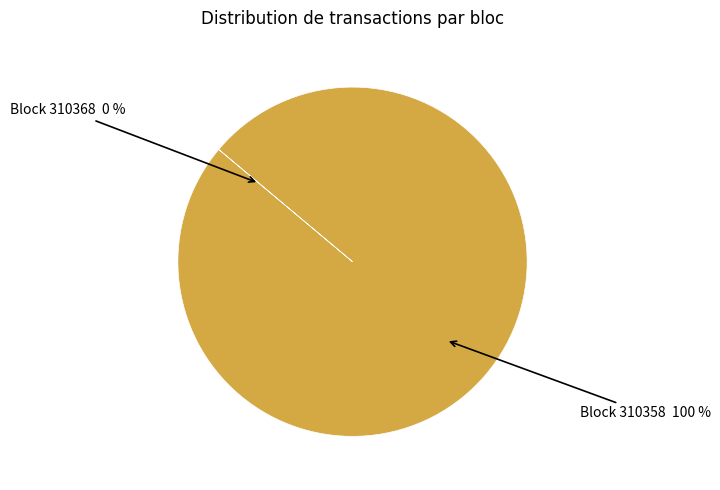

True or false: Block 310358 100 % accounts for 86% of the total.

False